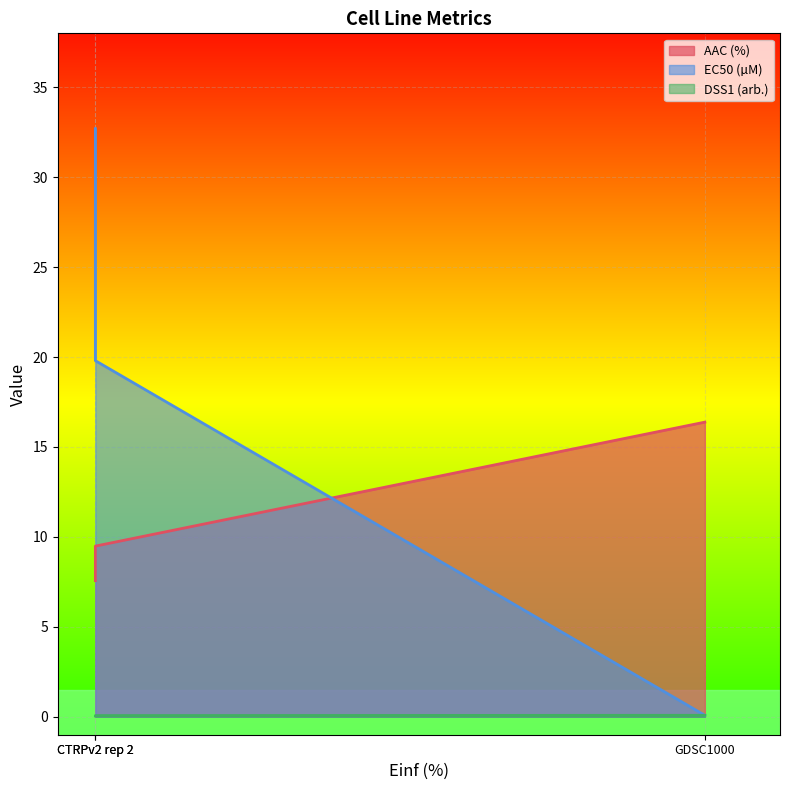

At which label is EC50 (µM) closest to 16?

CTRPv2 rep 2